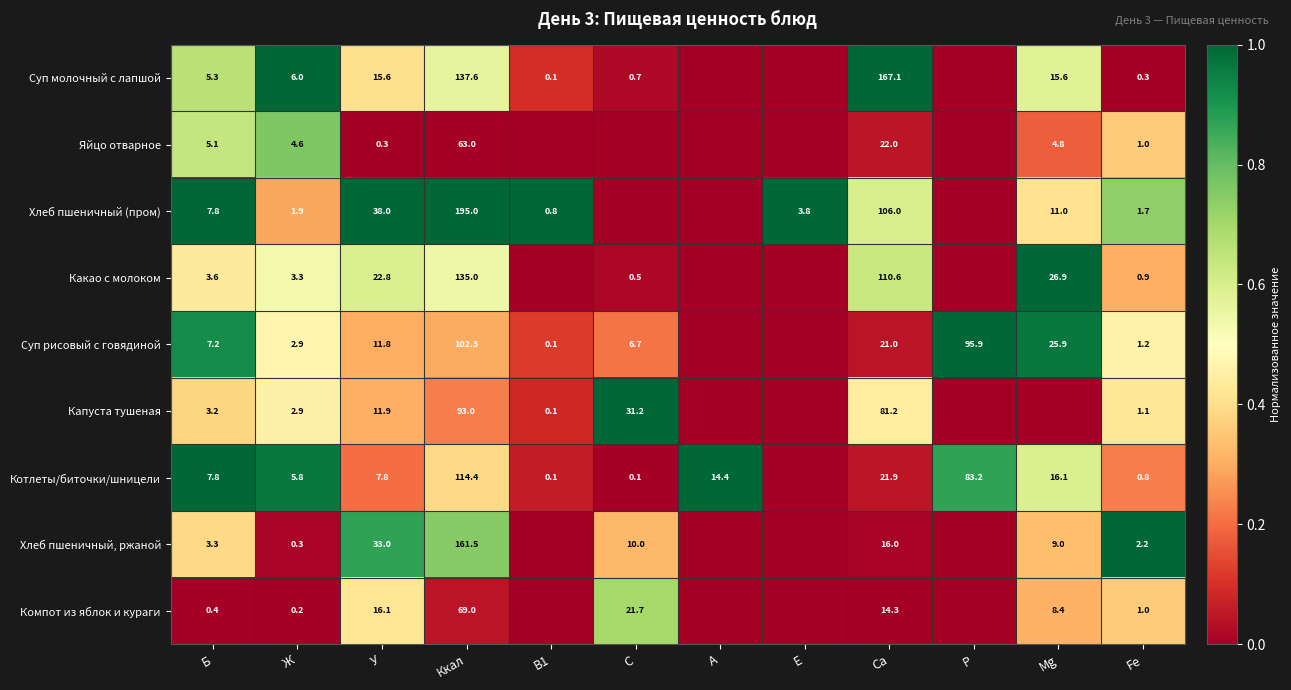

Is it true that Яйцо отварное equals 0.7 at Fe?

False